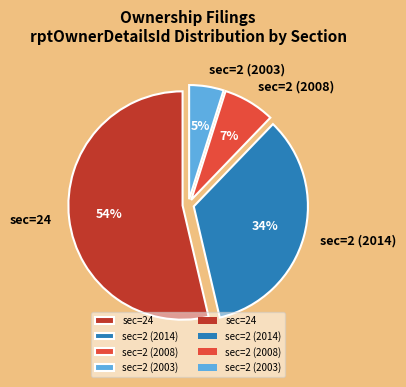

How many segments does this pie chart have?

4